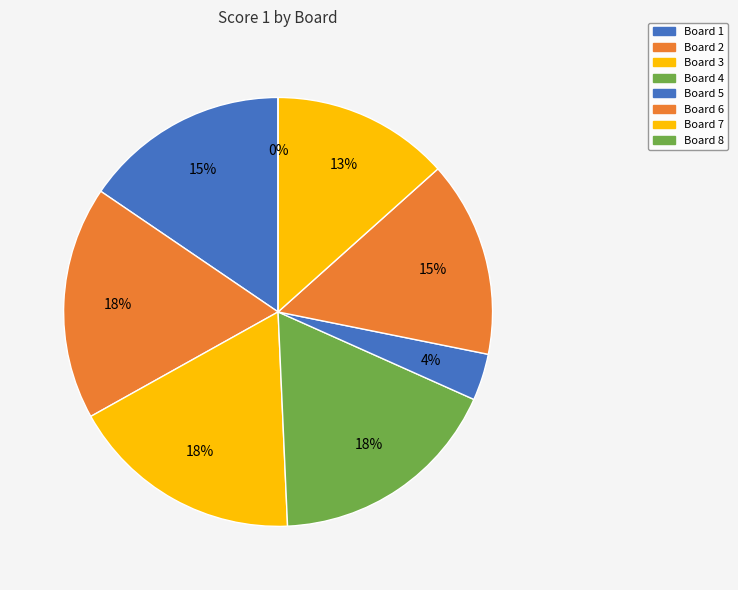

The Board 2 slice represents 18% of the pie. True or false?

True